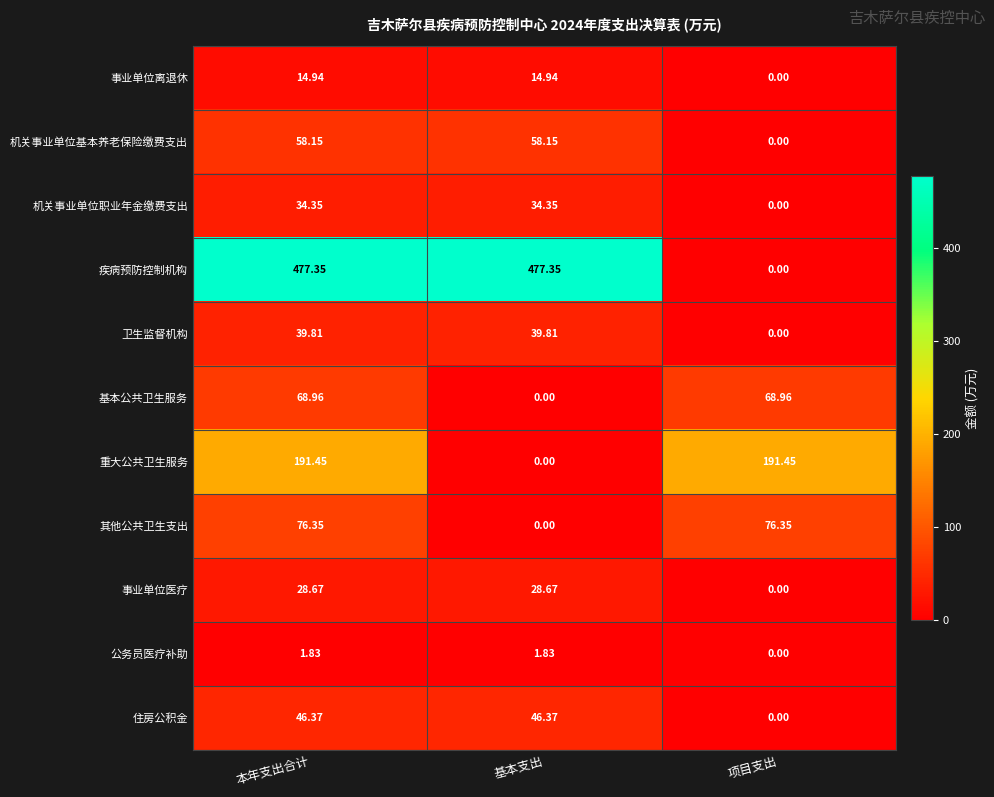

Where is 事业单位离退休 nearest to the value 7?

项目支出